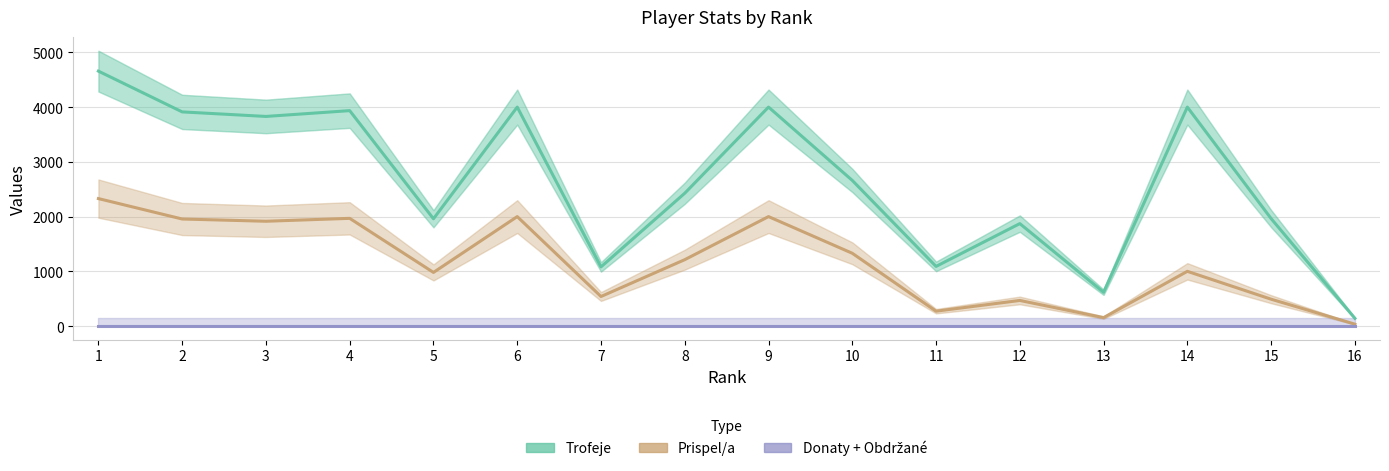

True or false: Prispel/a has a value of 1956 at 2.

True